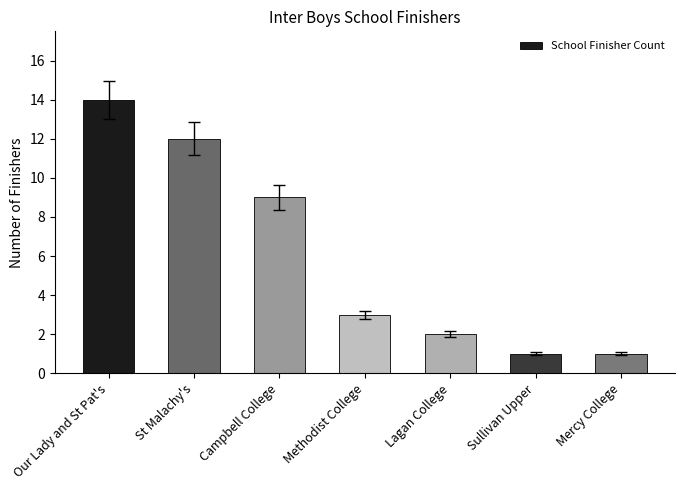

The value at Methodist College is 3. True or false?

True